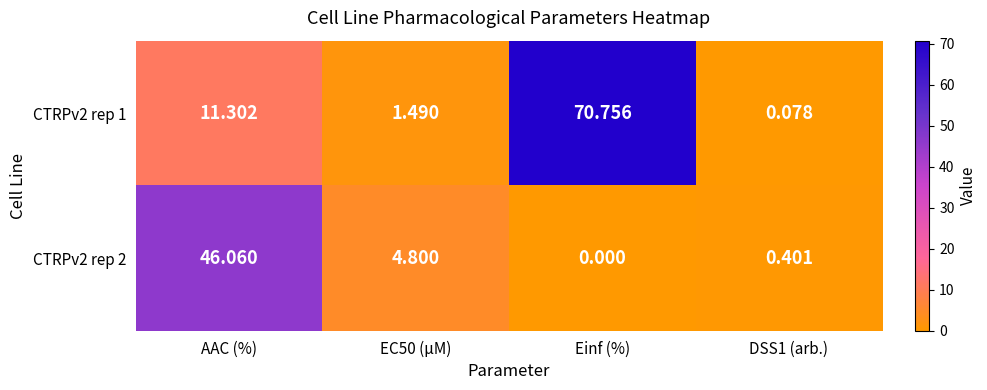

Between EC50 (µM) and Einf (%), which series saw the biggest shift?

CTRPv2 rep 1